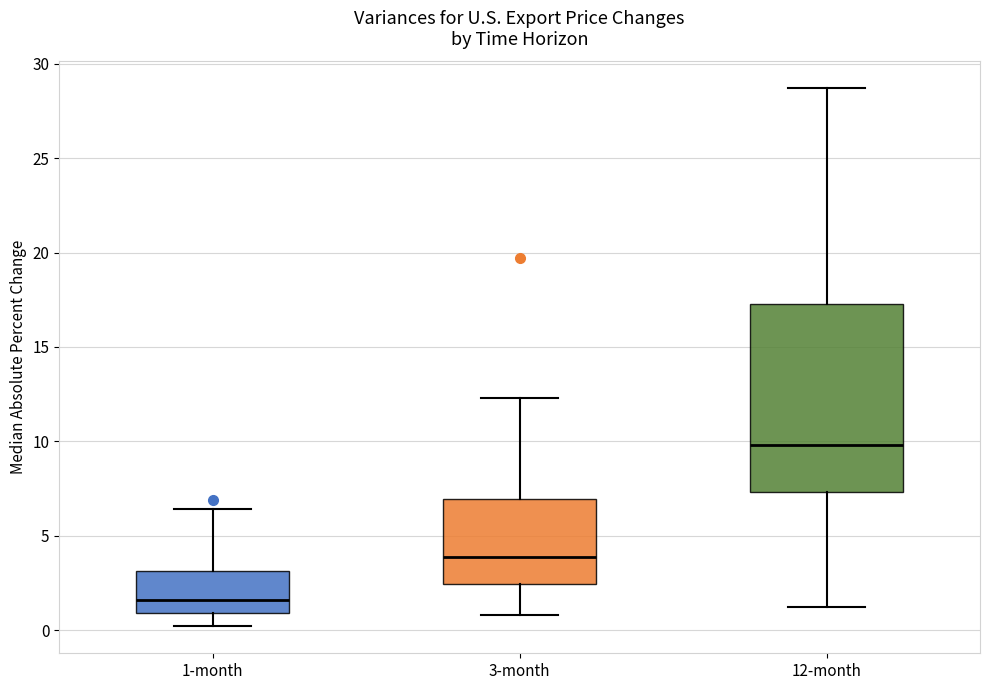

Where does the median line of the box for 12-month sit on the y-axis? The values are not printed on the chart, so give them approximately, as read against the axis.

10.0